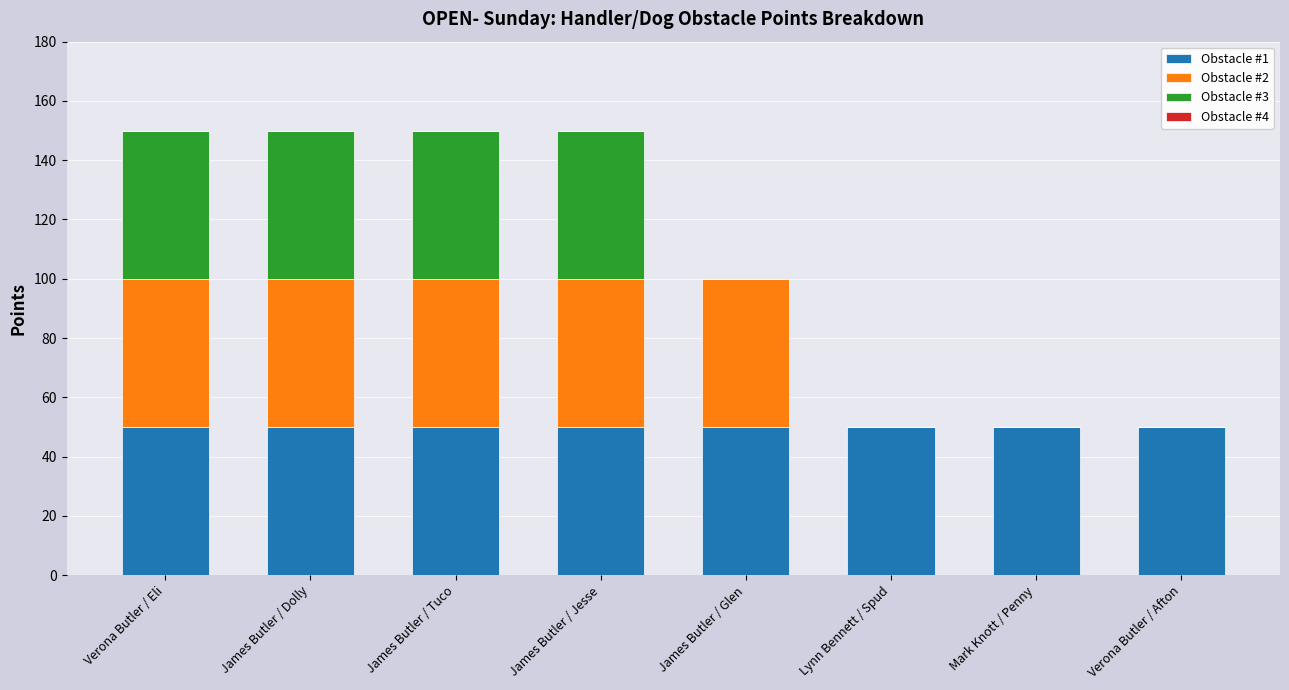

What is the total value across all series at James Butler / Jesse?

150